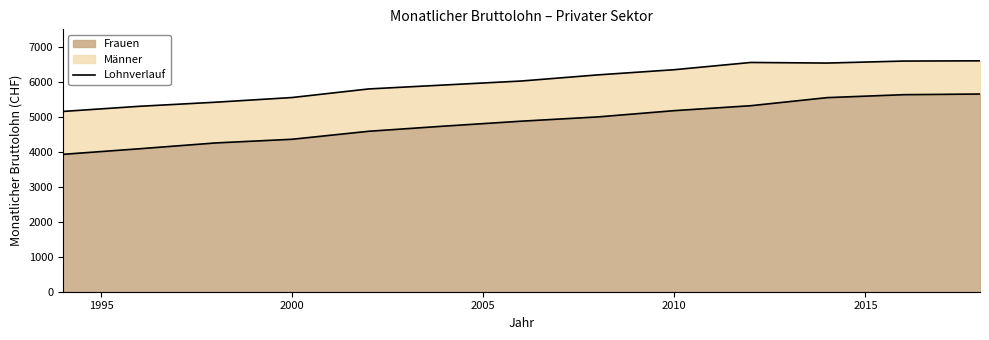

Between 1994 and 2012, which series saw the biggest shift?

Männer